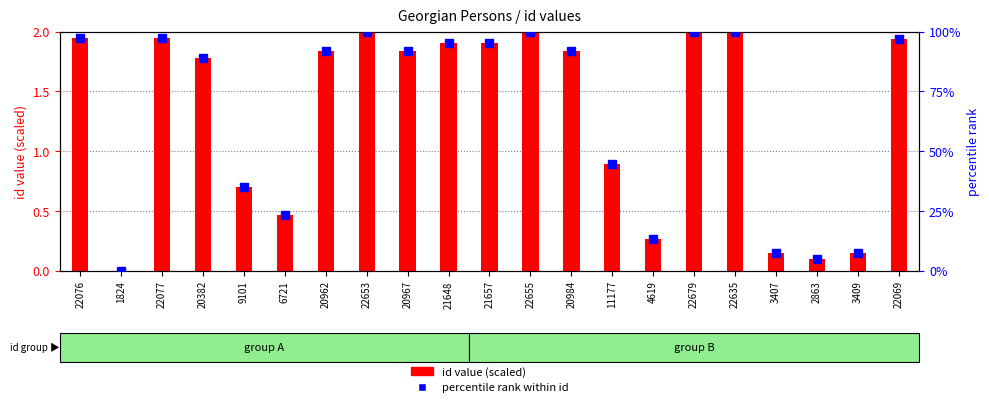

What position from the left is 9101?

5